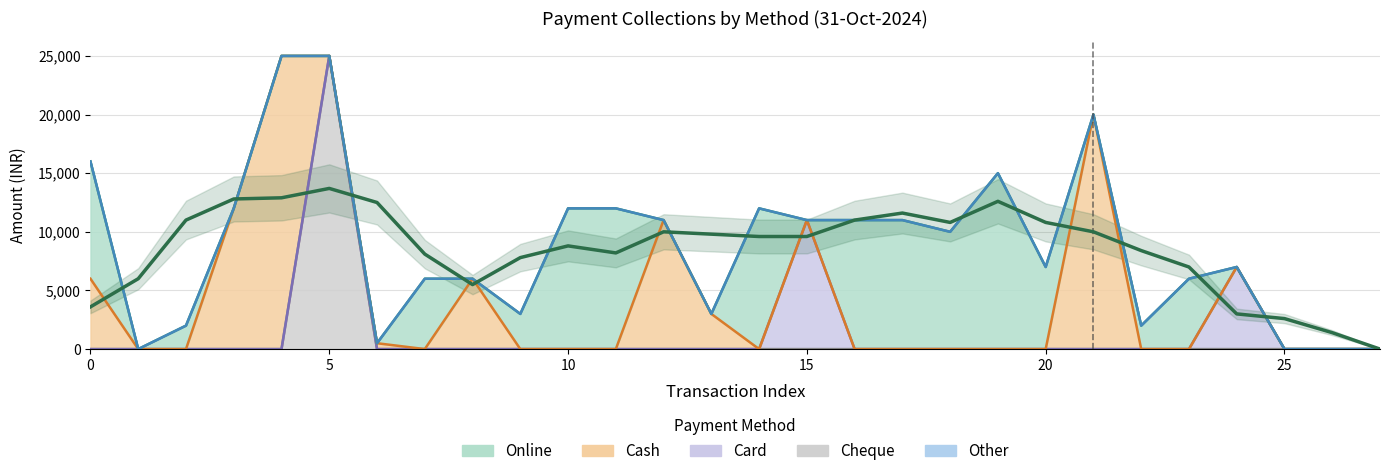

What are all the series names shown in the legend?

Online, Cash, Card, Cheque, Other